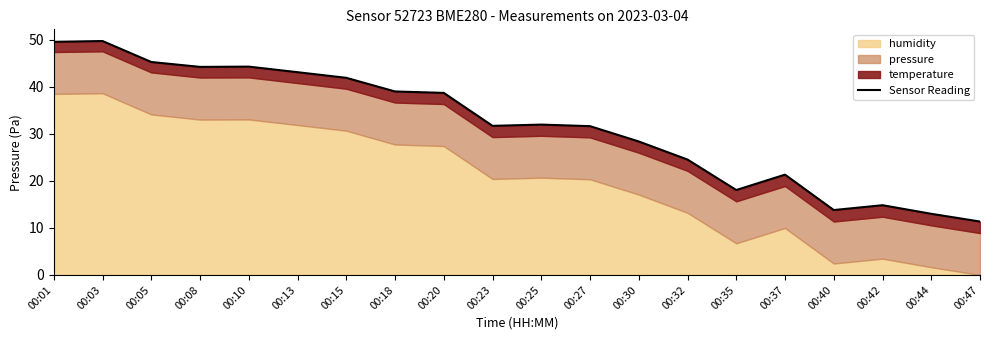

Is it true that the value at 00:44 is 21.5?

False